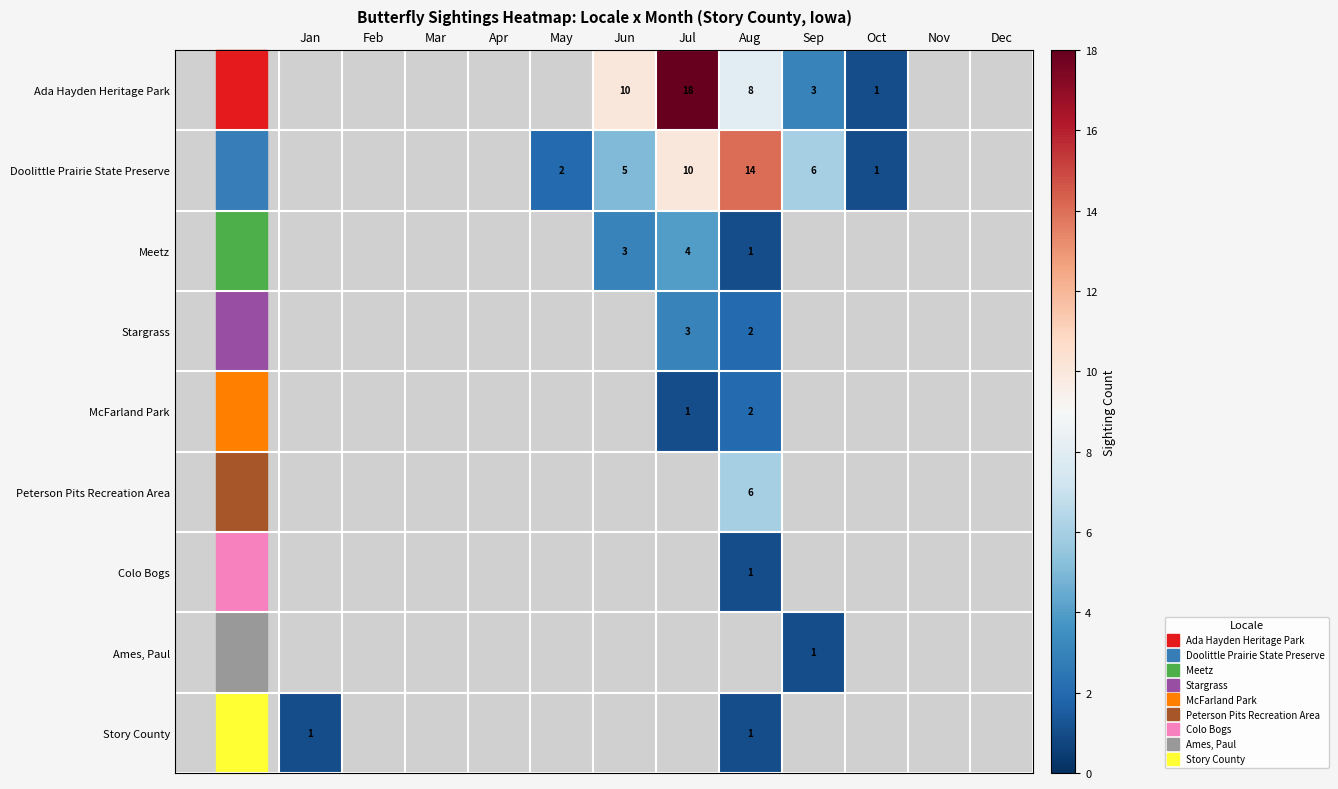

List the series in order of their peak value, highest first.

Ada Hayden Heritage Park, Doolittle Prairie State Preserve, Meetz, Stargrass, McFarland Park, Peterson Pits Recreation Area, Colo Bogs, Ames, Paul, Story County